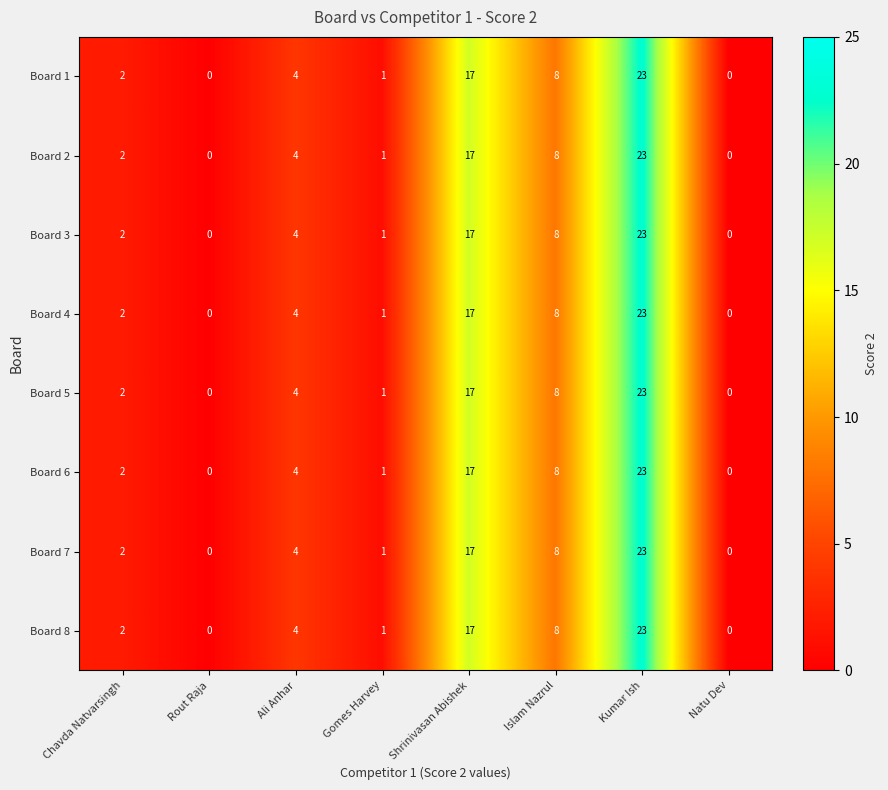

What is the difference between the maximum and minimum values in the Board 5 series?

23